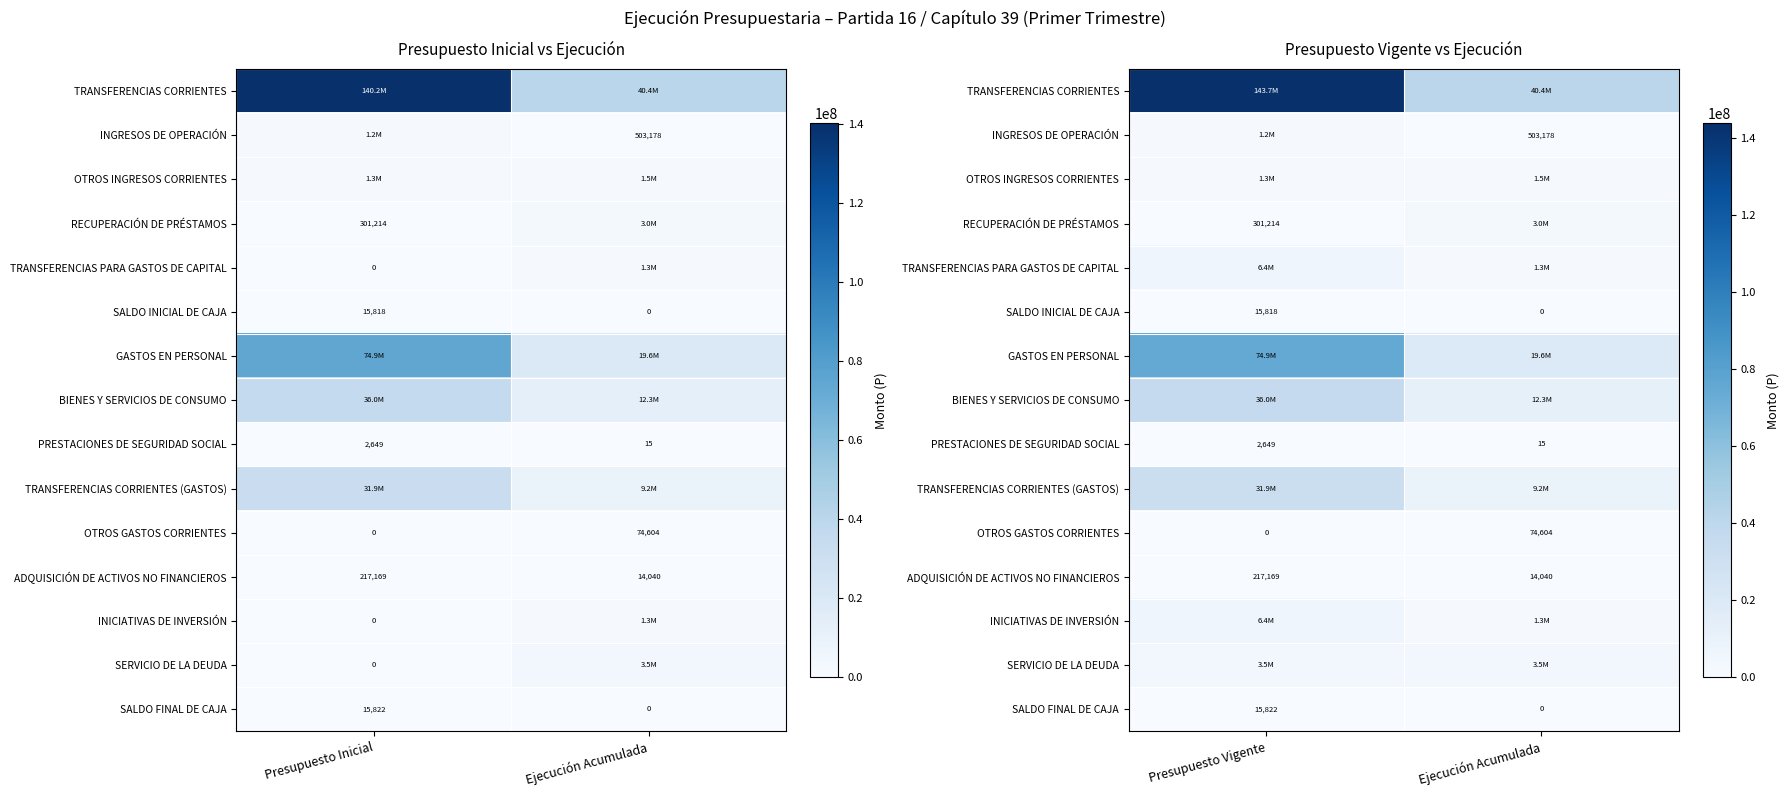

At which category is the sum across all series the highest?

Presupuesto Vigente